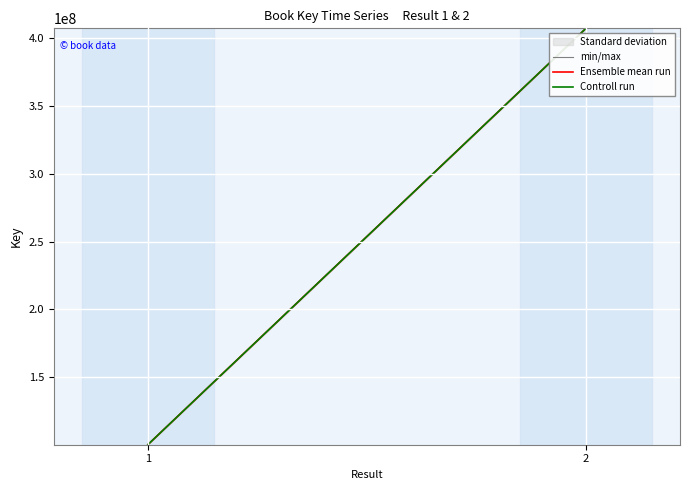

Reading left to right, extract all data points from this chart.

min/max: 100341923	407292005
Ensemble mean run: 100241923	407192005
Controll run: 100231923	407182005